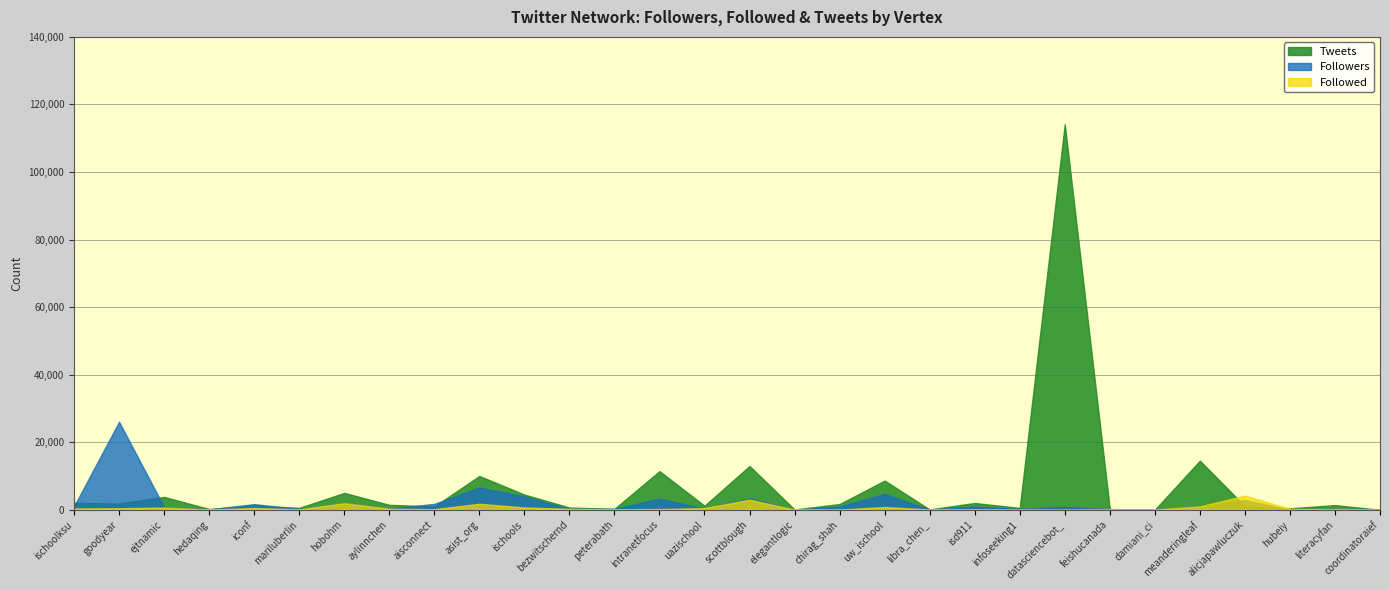

What is the difference between the Tweets values at asist_org and bezwitschernd?

9336